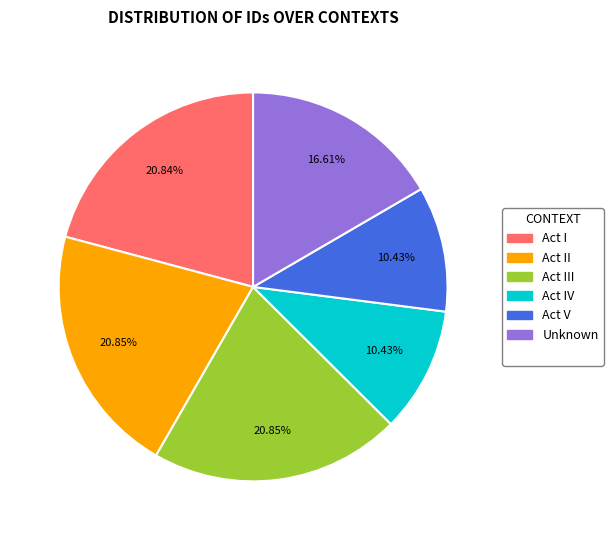

Is there any slice that represents more than half of the pie?

No